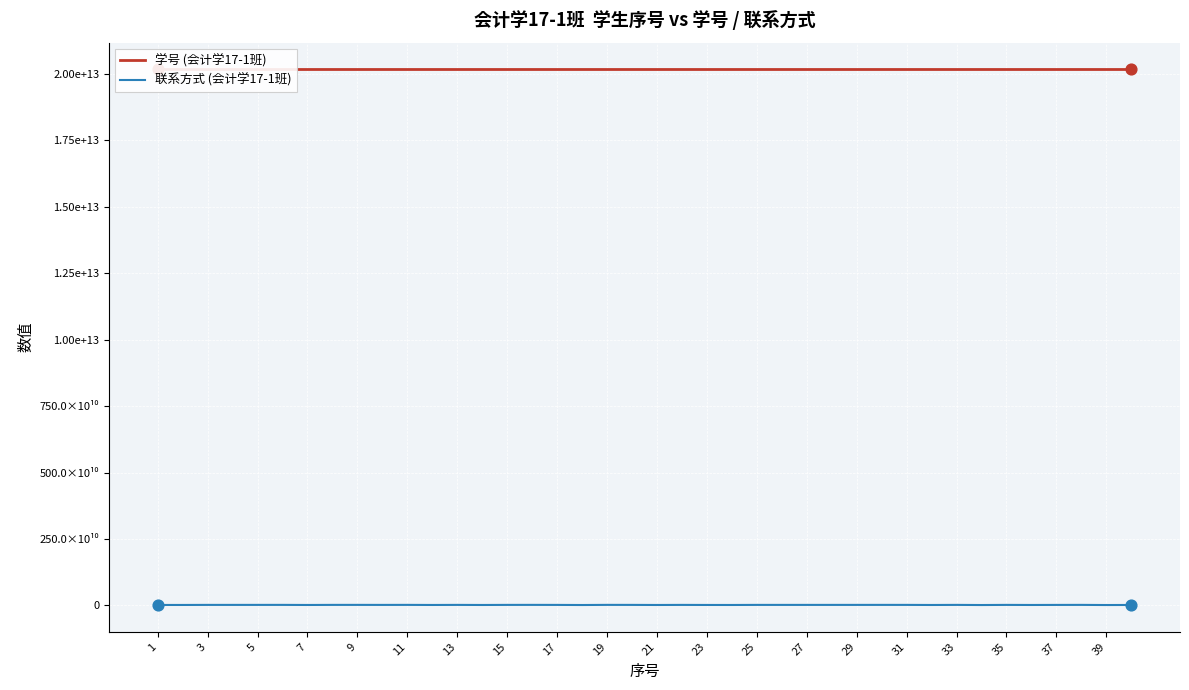

At how many categories does at least one series exceed 2094445665432?

40